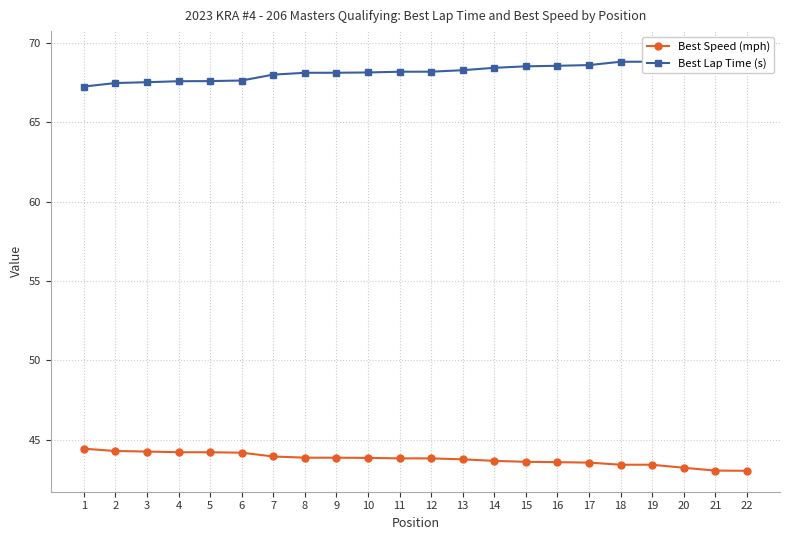

What is the value of the Best Lap Time (s) point at the 3rd from the left?

67.5